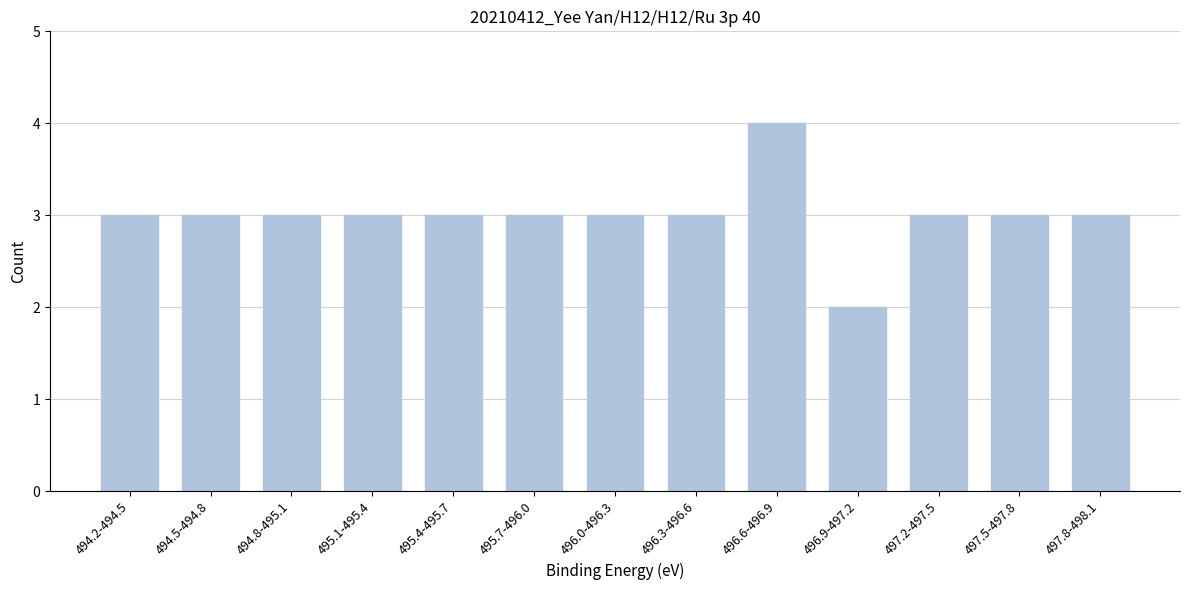

Reading left to right, what are all the values shown in this chart?

3	3	3	3	3	3	3	3	4	2	3	3	3